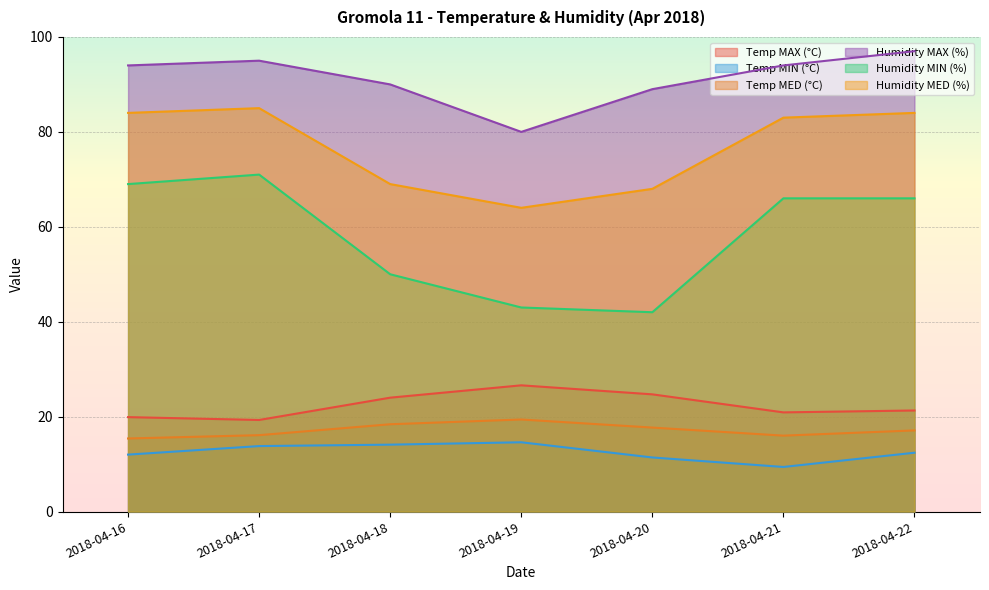

What is the spread (max minus min) of values at 2018-04-17?

81.2